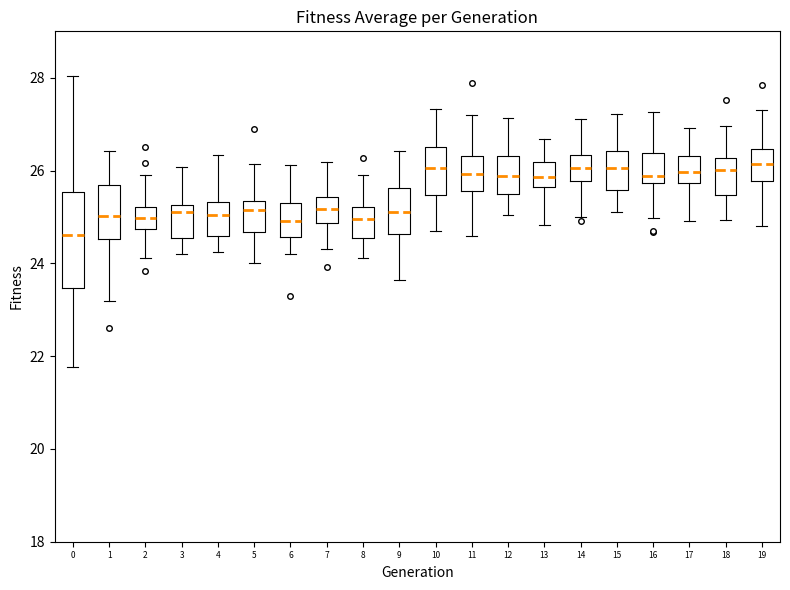

Reading left to right, read every box against the y-axis: the position of its median line, the range the box covers, and the ends of its whiskers. The values are not printed on the chart, so give them approximately, as read against the axis.

0: median 24.6, box 23.4 to 25.6, whiskers 21.8 to 28.0
1: median 25.0, box 24.6 to 25.6, whiskers 23.2 to 26.4
2: median 25.0, box 24.8 to 25.2, whiskers 24.2 to 26.0
3: median 25.2 (just below the box's upper edge), box 24.6 to 25.2, whiskers 24.2 to 26.0
4: median 25.0, box 24.6 to 25.4, whiskers 24.2 to 26.4
5: median 25.2, box 24.6 to 25.4, whiskers 24.0 to 26.2
6: median 25.0, box 24.6 to 25.4, whiskers 24.2 to 26.2
7: median 25.2, box 24.8 to 25.4, whiskers 24.4 to 26.2
8: median 25.0, box 24.6 to 25.2, whiskers 24.2 to 26.0
9: median 25.2, box 24.6 to 25.6, whiskers 23.6 to 26.4
10: median 26.0, box 25.4 to 26.6, whiskers 24.6 to 27.4
11: median 26.0, box 25.6 to 26.4, whiskers 24.6 to 27.2
12: median 25.8, box 25.4 to 26.4, whiskers 25.0 to 27.2
13: median 25.8, box 25.6 to 26.2, whiskers 24.8 to 26.6
14: median 26.0, box 25.8 to 26.4, whiskers 25.0 to 27.2
15: median 26.0, box 25.6 to 26.4, whiskers 25.2 to 27.2
16: median 25.8 (just above the box's lower edge), box 25.8 to 26.4, whiskers 25.0 to 27.2
17: median 26.0, box 25.8 to 26.4, whiskers 25.0 to 27.0
18: median 26.0, box 25.4 to 26.2, whiskers 25.0 to 27.0
19: median 26.2, box 25.8 to 26.4, whiskers 24.8 to 27.4